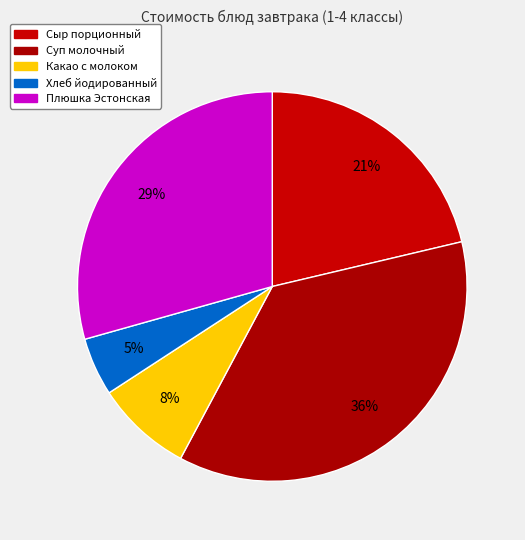

To the nearest percent, what is the average slice percentage?

20%